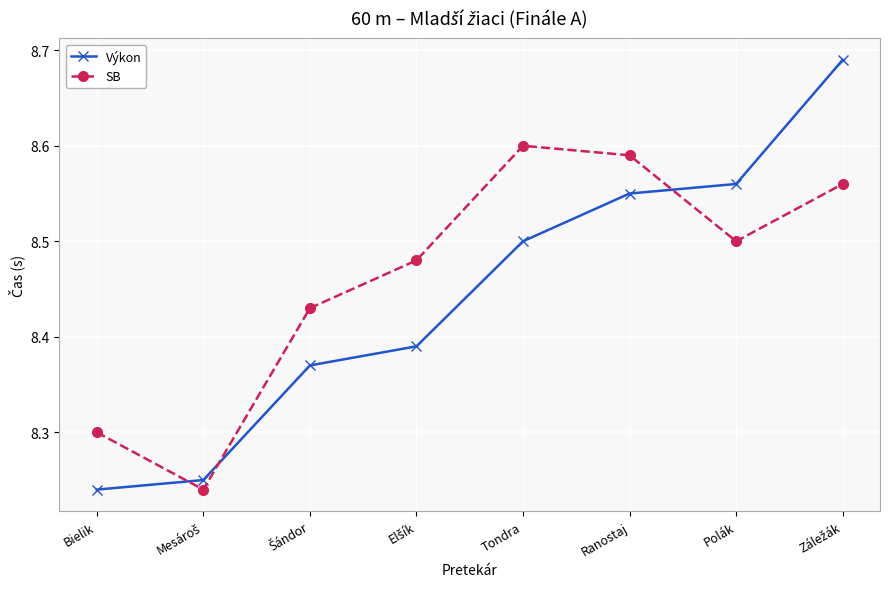

At how many categories does at least one series exceed 8?

8